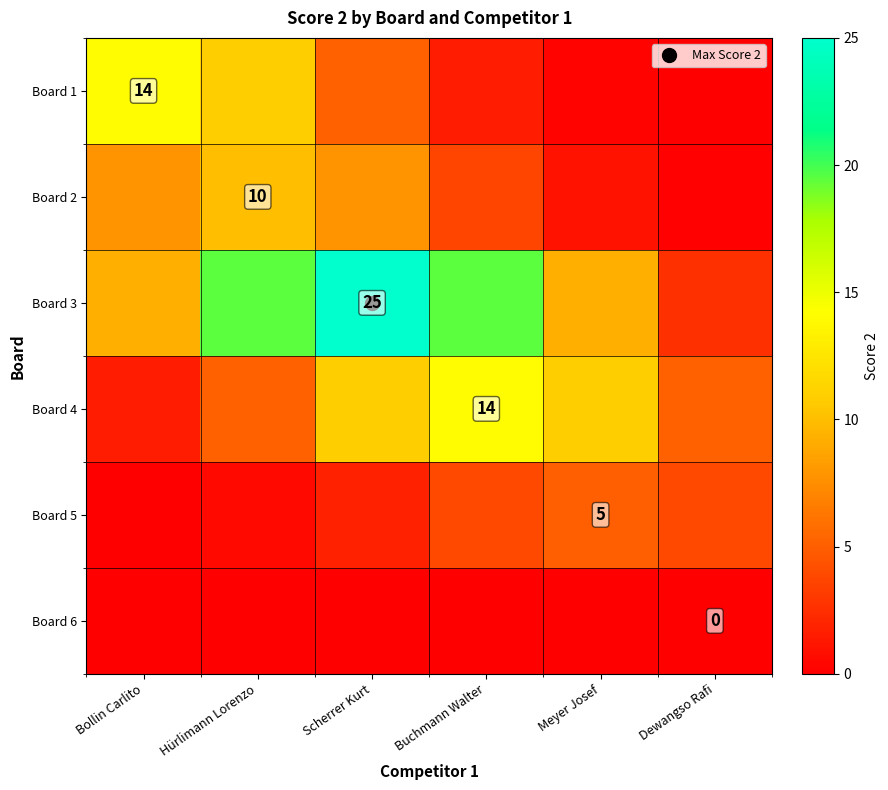

What is the difference between the Board 3 values at Meyer Josef and Dewangso Rafi?

6.6